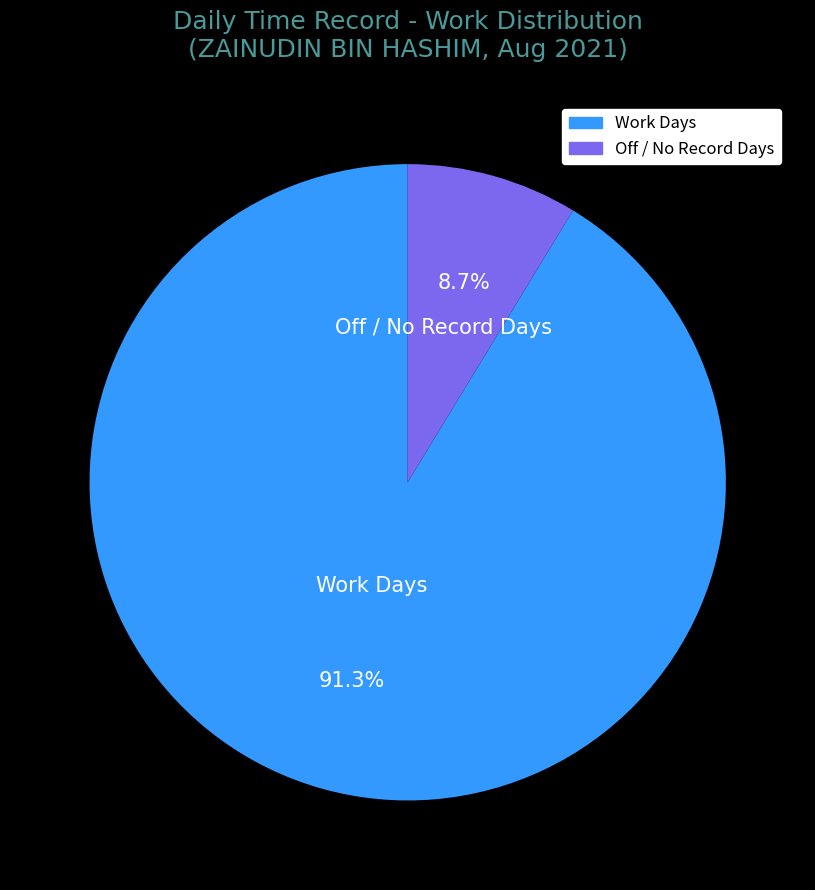

What percentage do Work Days and Off / No Record Days together represent?

100.0%